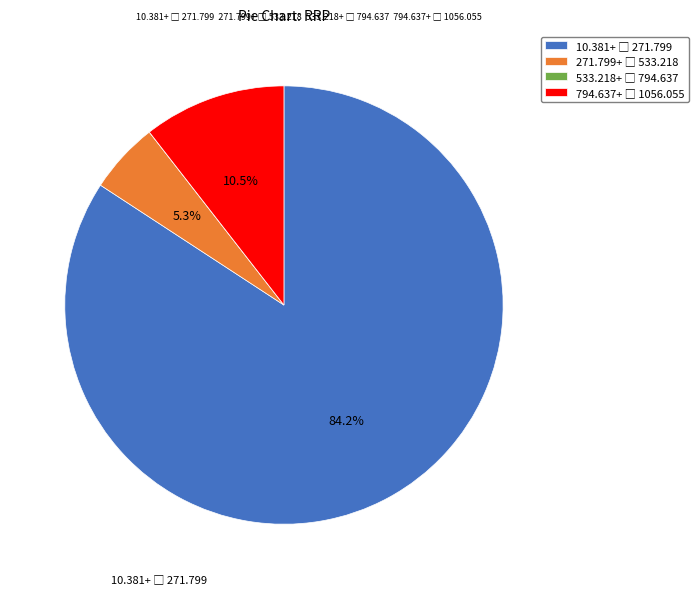

Is there any slice that represents more than half of the pie?

Yes